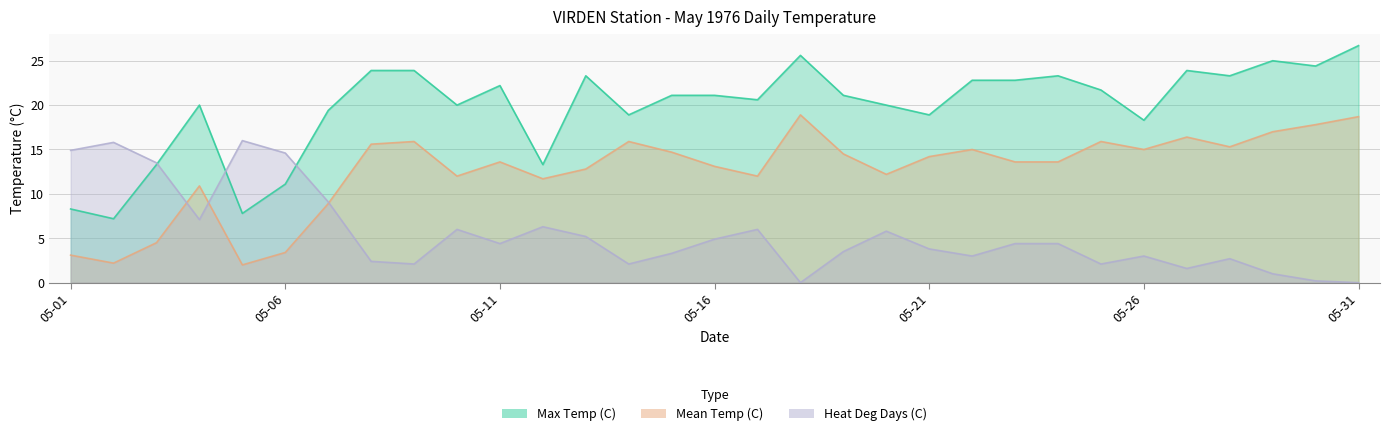

Where is the first local minimum for Max Temp (C)?

05-02